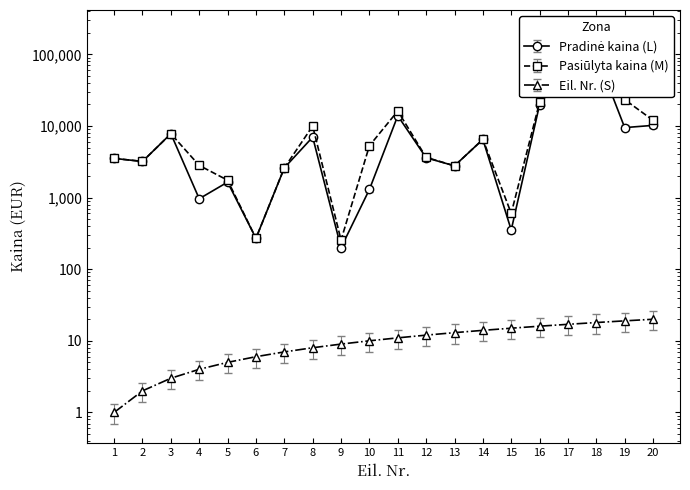

What is the value of the Pasiūlyta kaina (M) point at the 16th from the left?

21526.0